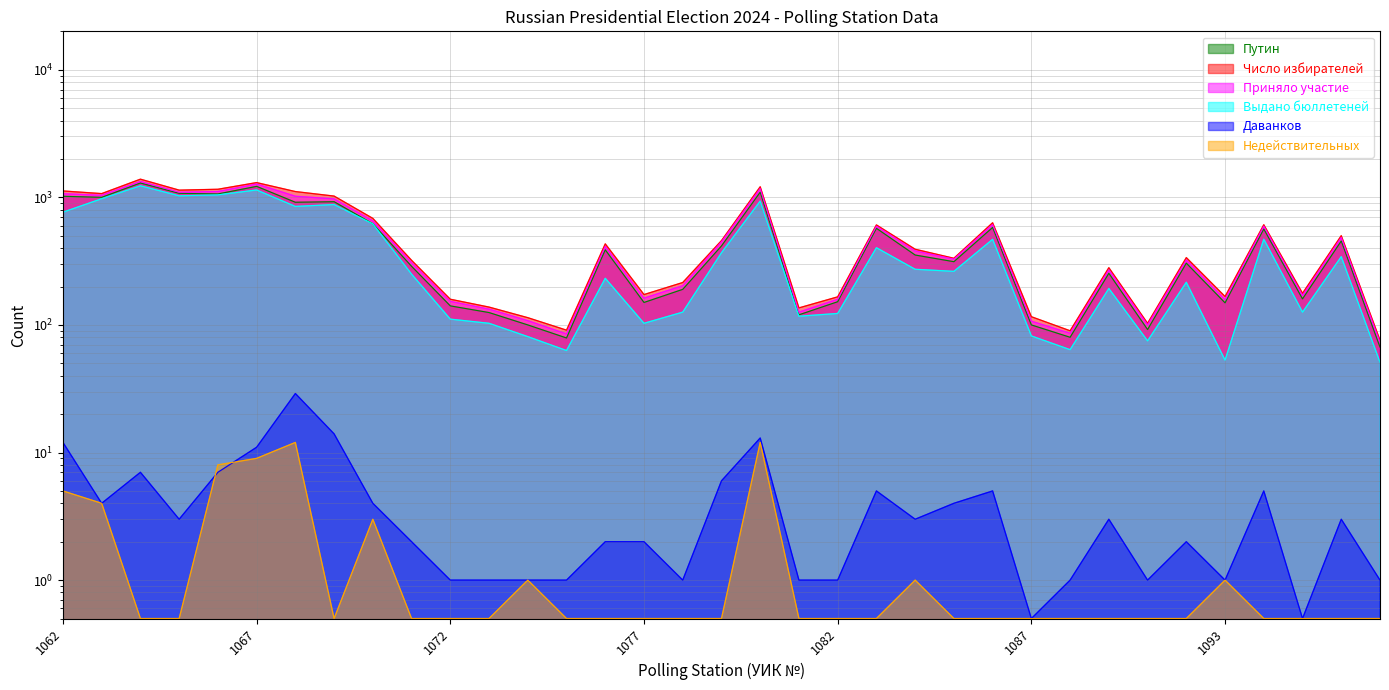

What is the total value across all series at 1064?

5255.5